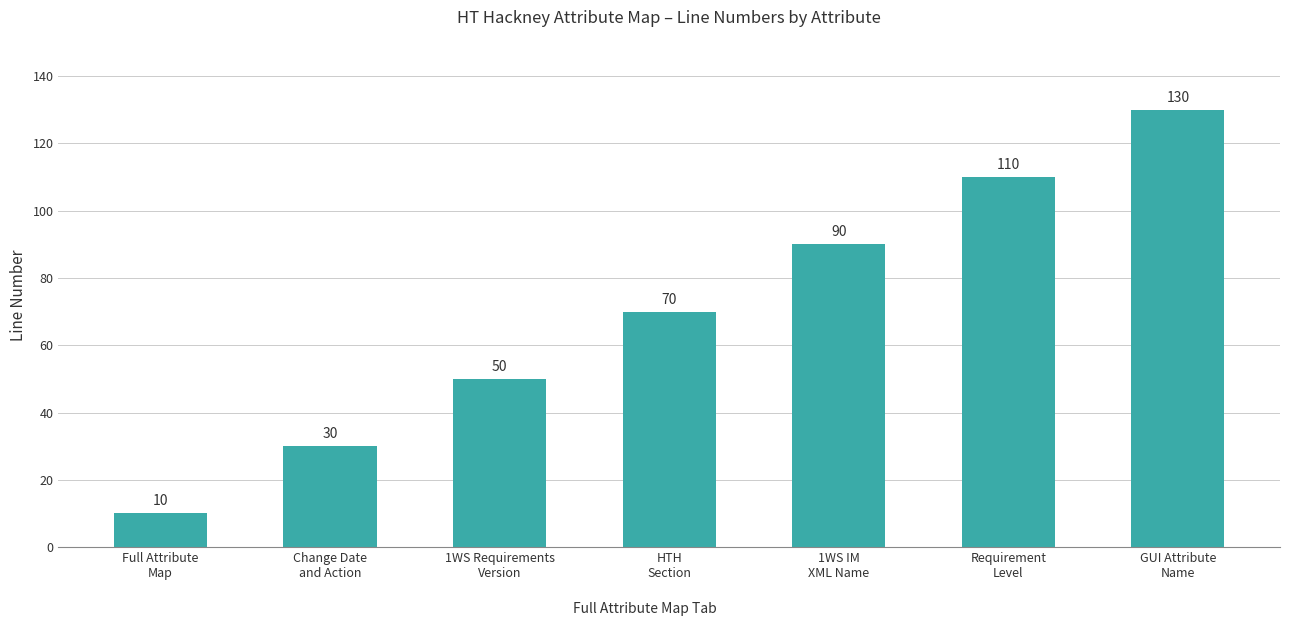

Is it true that the value at 1WS Requirements
Version is 13?

False